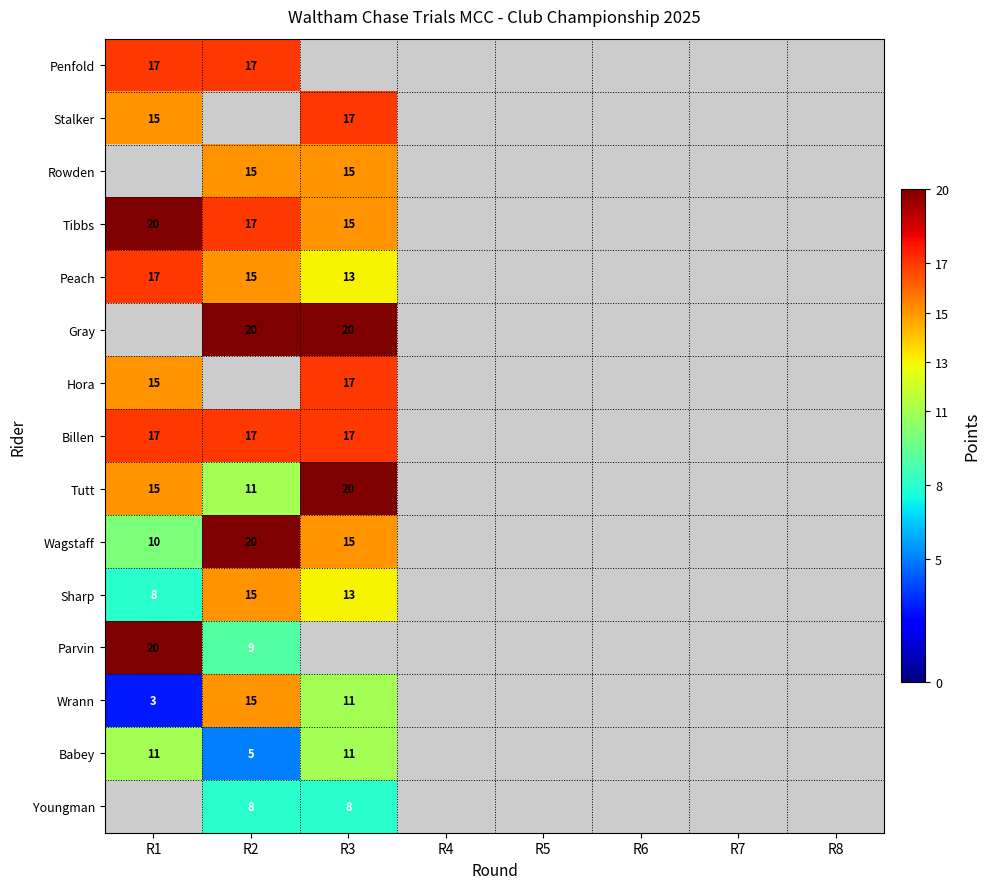

Which label corresponds to the smallest value in the chart?

R1